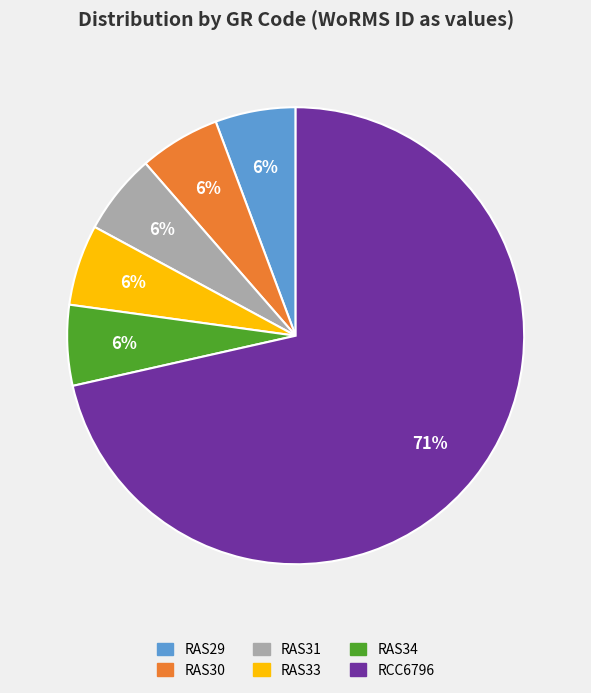

What percentage is the RAS29 slice, to the nearest percent?

6%